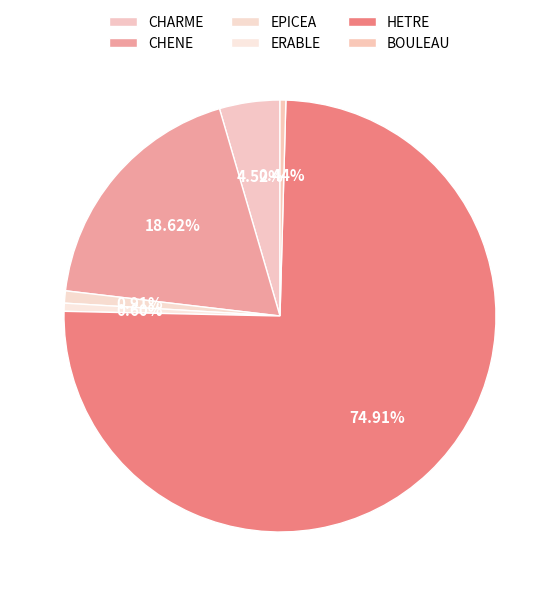

Which category has the biggest portion of the pie?

HETRE